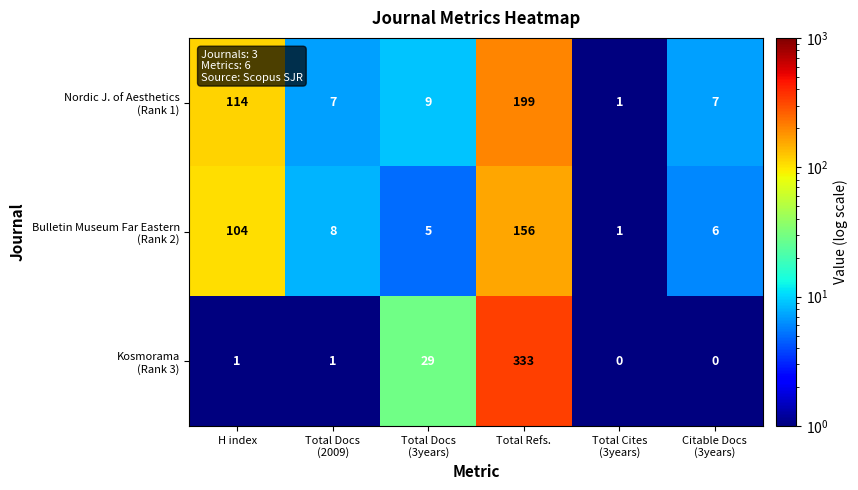

Which label corresponds to the largest value in the chart?

Total Refs.